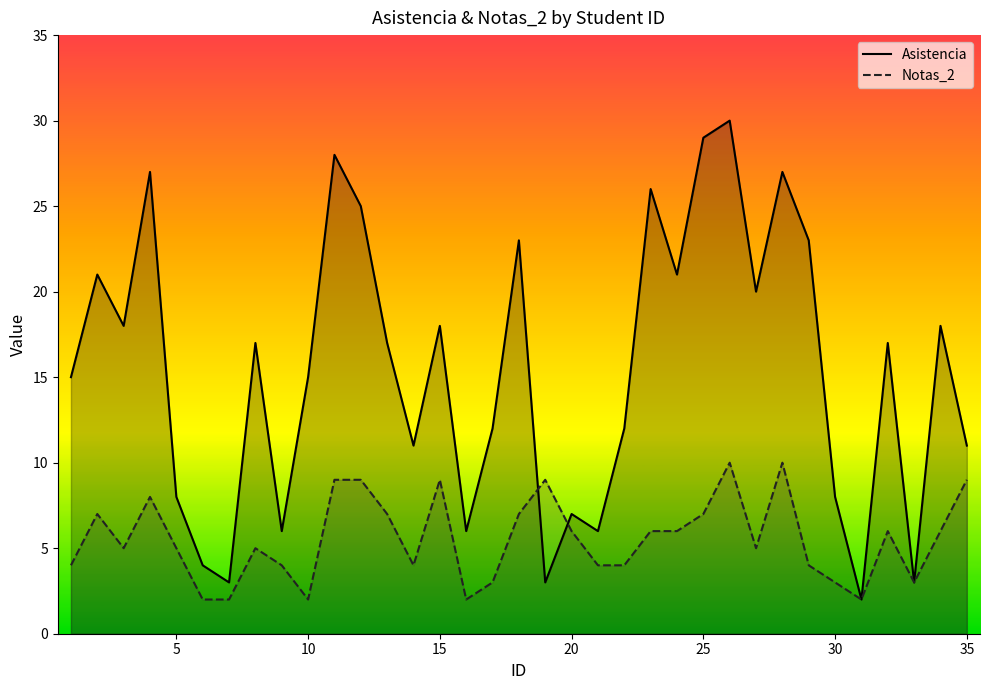

Rank the series by their maximum value, from lowest to highest.

Notas_2, Asistencia